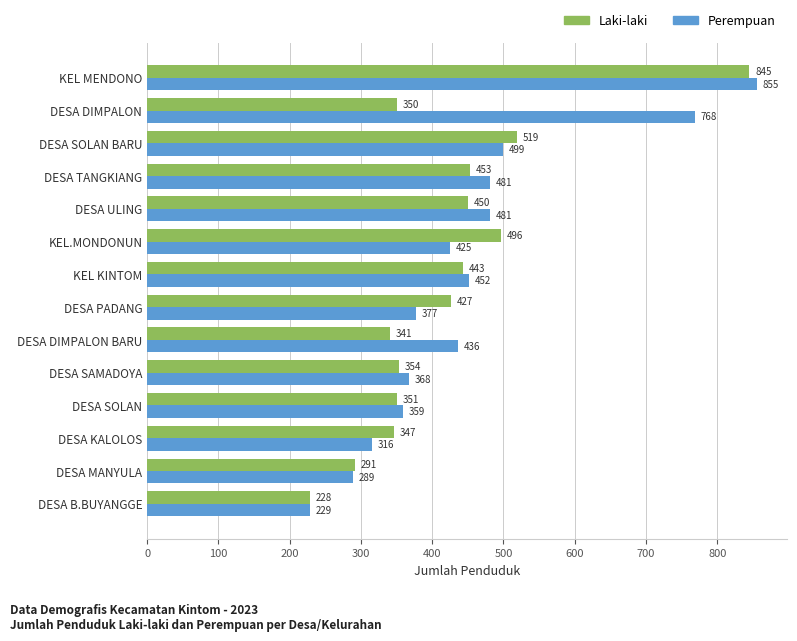

The Perempuan series shows 573 at DESA SOLAN. True or false?

False